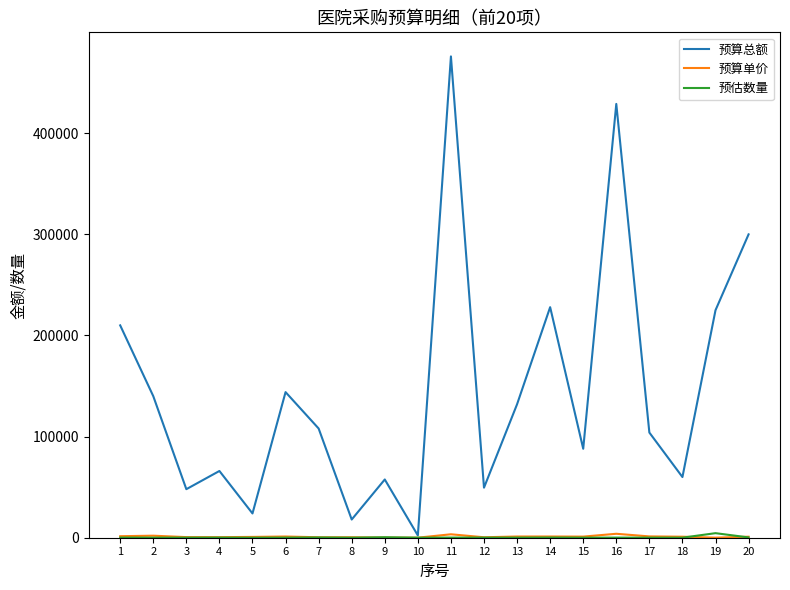

At which category is the sum across all series the highest?

11